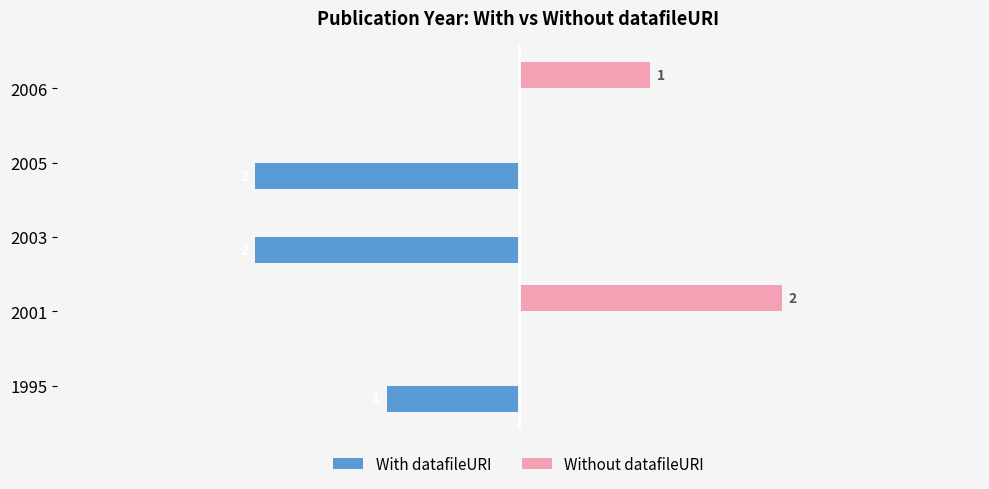

Which series has the largest total across all categories?

Without datafileURI